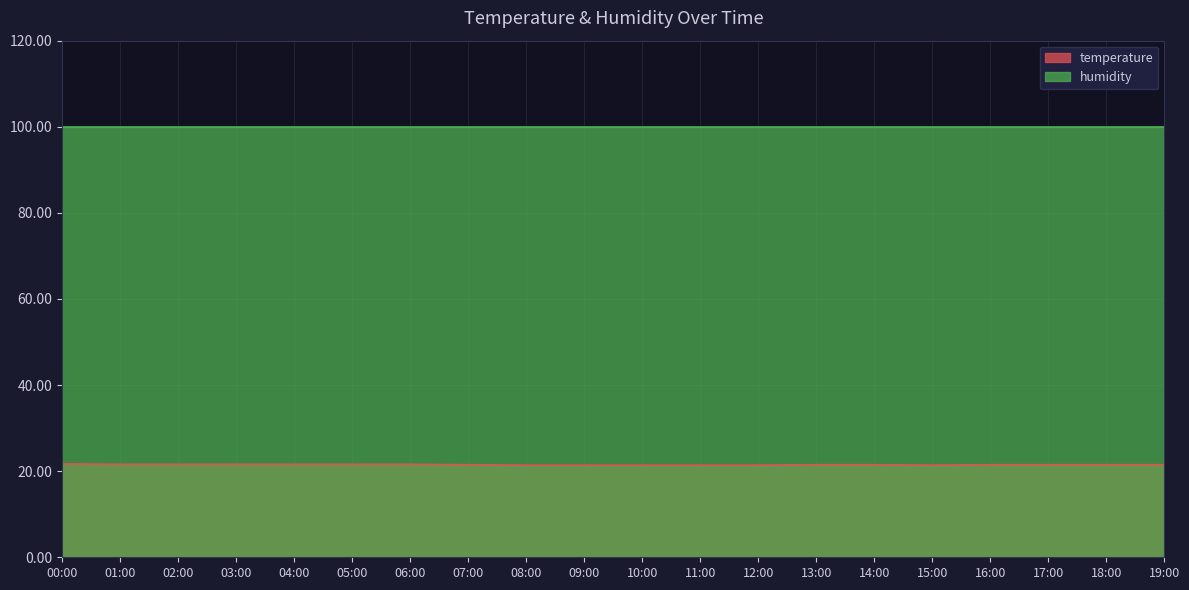

What is the greatest value displayed?

99.9